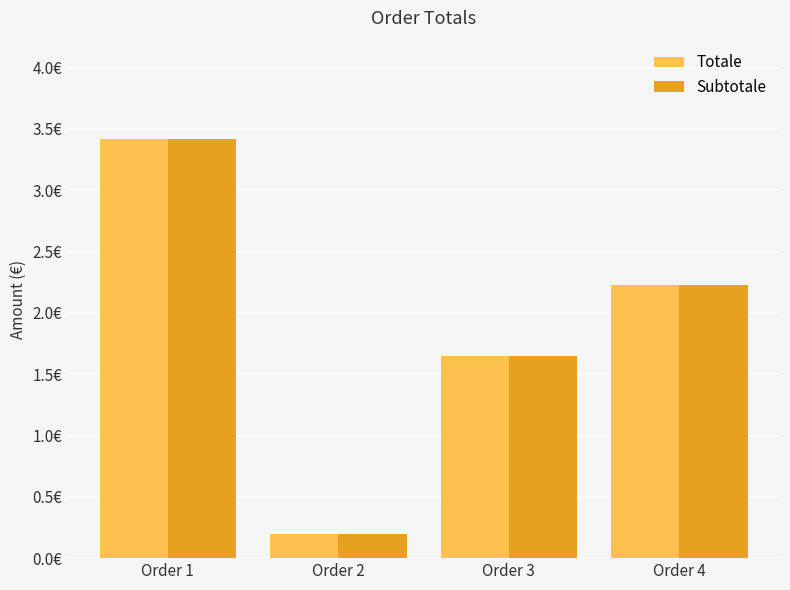

What is the difference between the second highest and second lowest values in the Totale series?

0.6